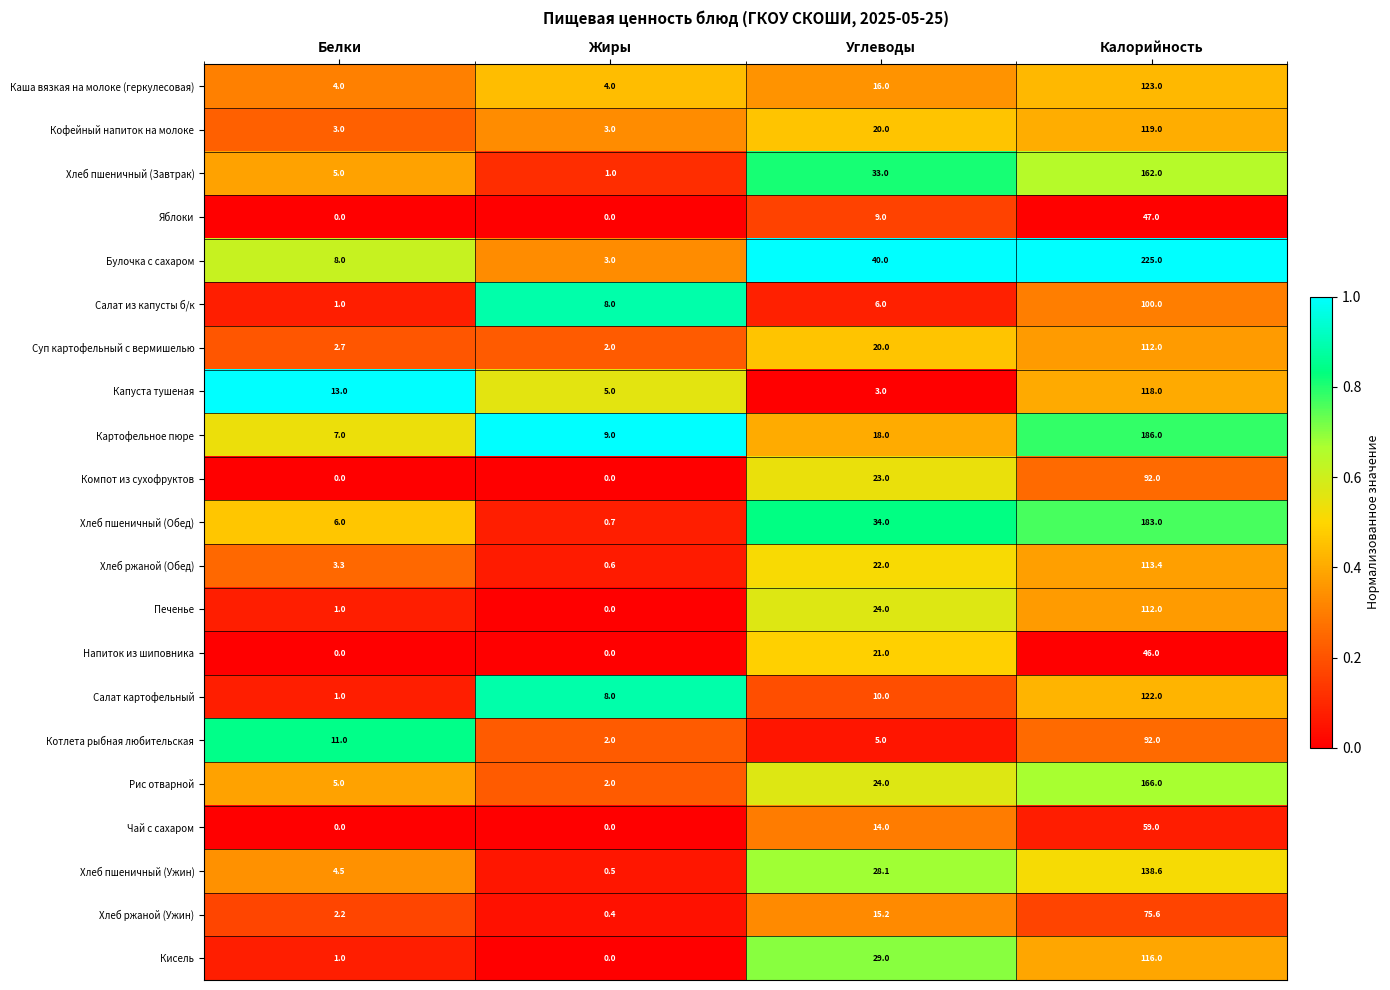

Is it true that Котлета рыбная любительская equals 5.0 at Углеводы?

True